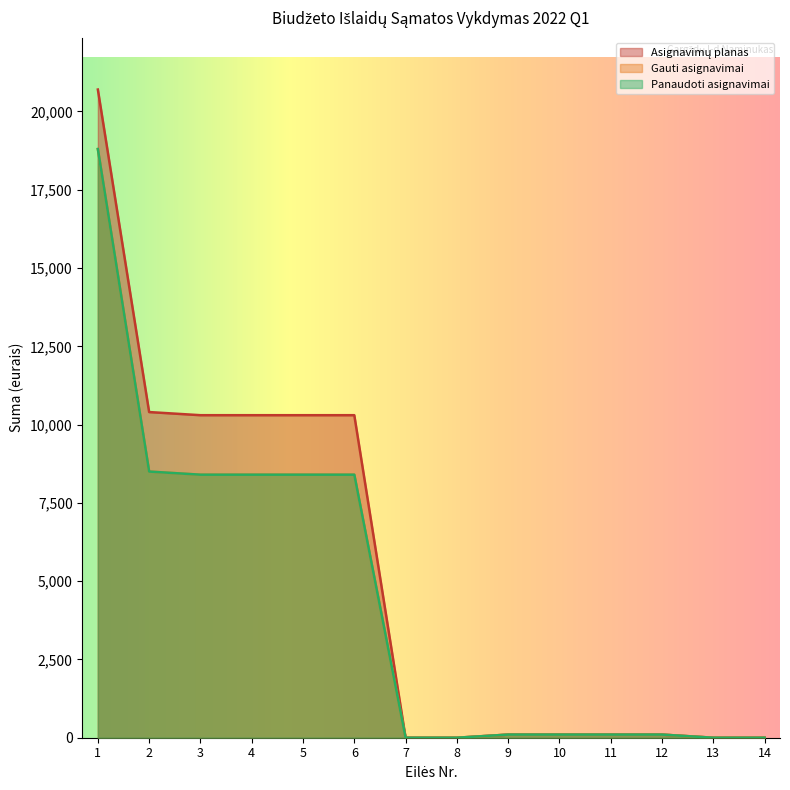

At which label does Asignavimų planas reach its minimum?

7